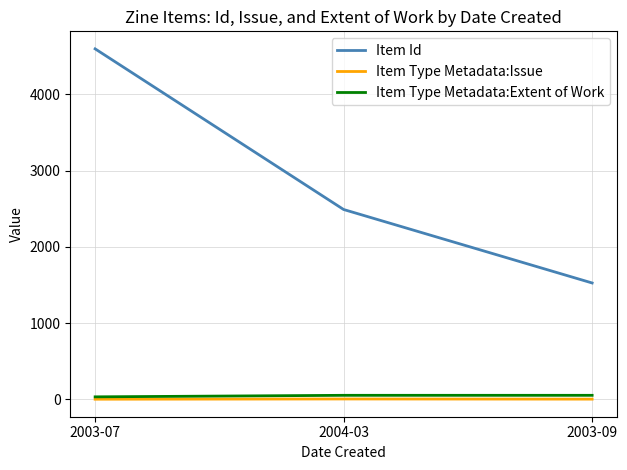

What are all the series names shown in the legend?

Item Id, Item Type Metadata:Issue, Item Type Metadata:Extent of Work